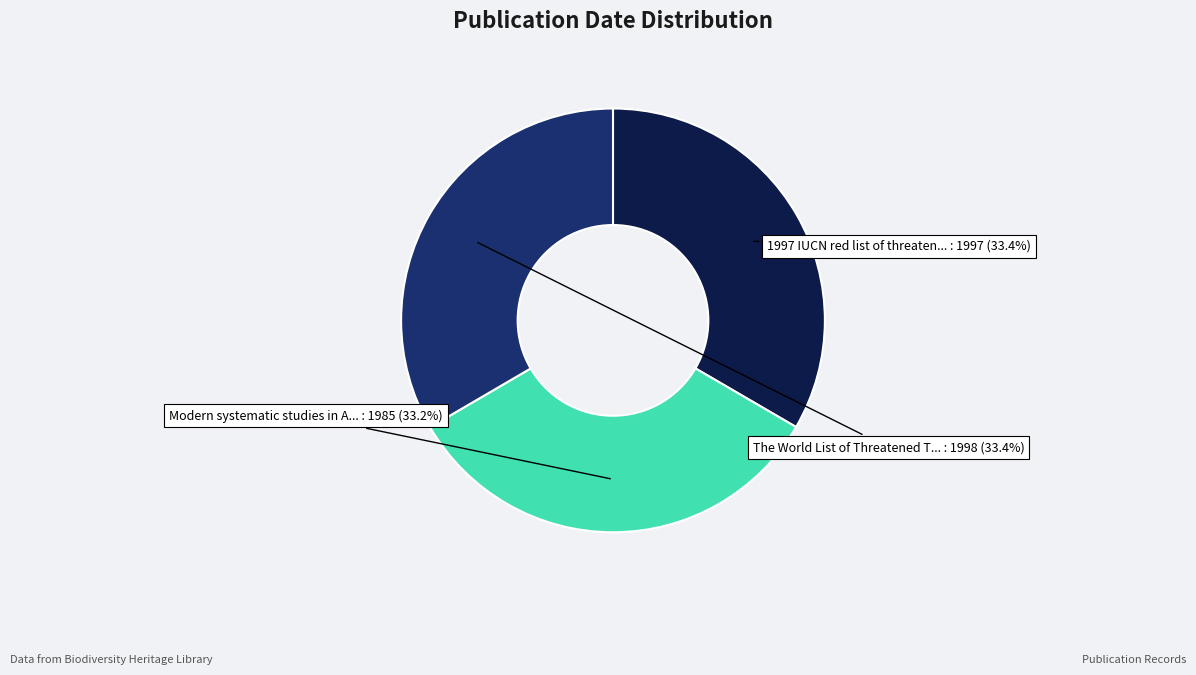

Is there a majority slice in this chart?

No